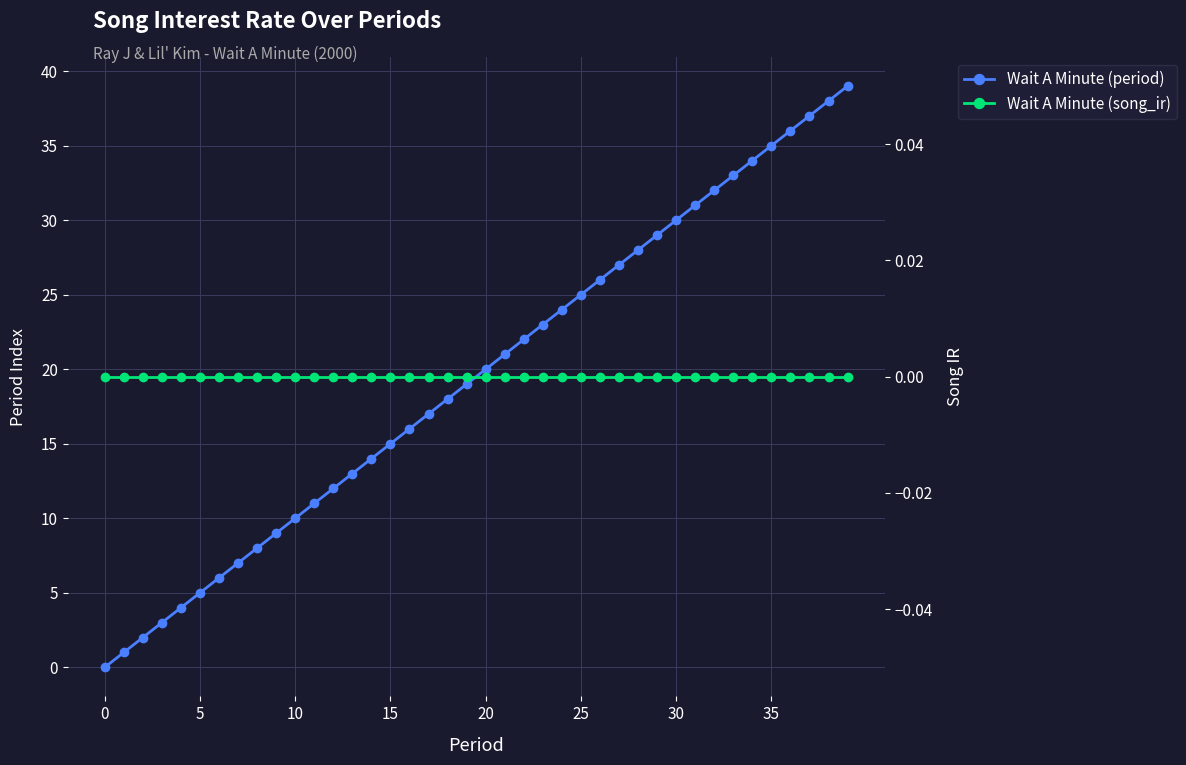

Which series has the largest range (max minus min)?

Wait A Minute (period)